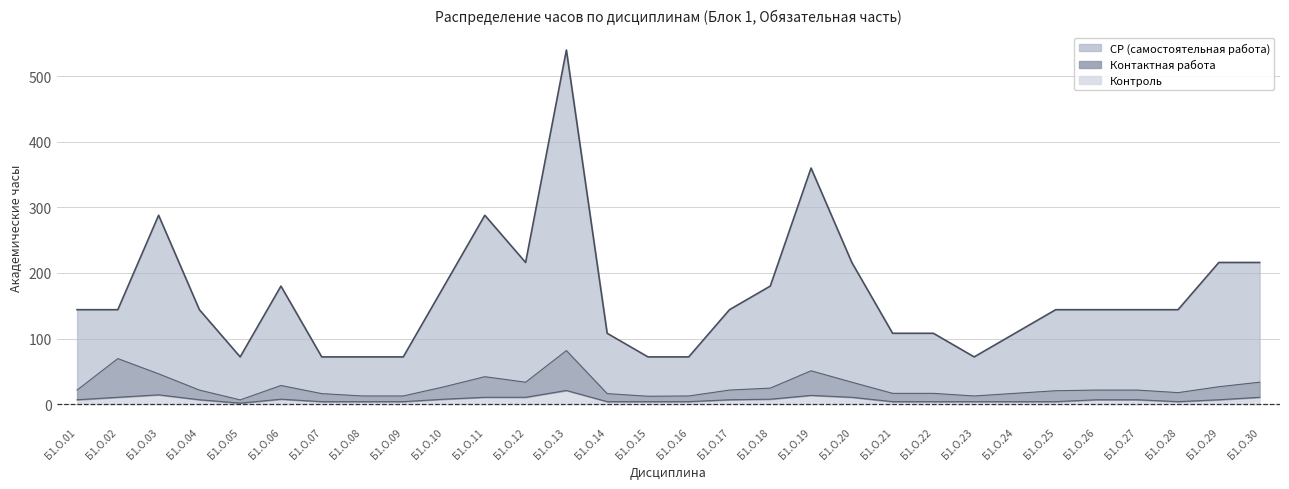

What is the average value of the Контроль series?

7.0